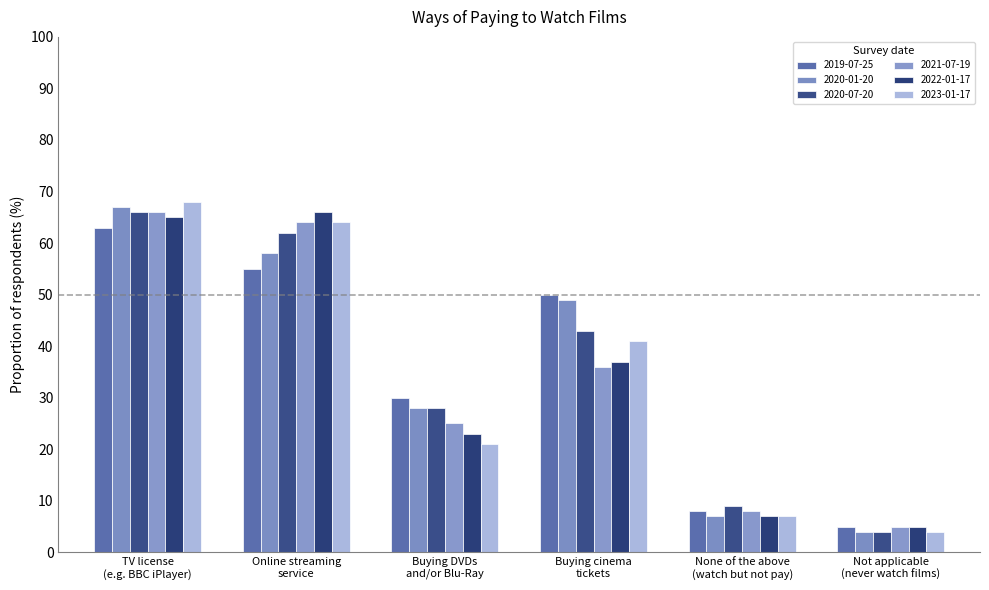

Which series changed the most between Buying cinema
tickets and None of the above
(watch but not pay)?

2019-07-25